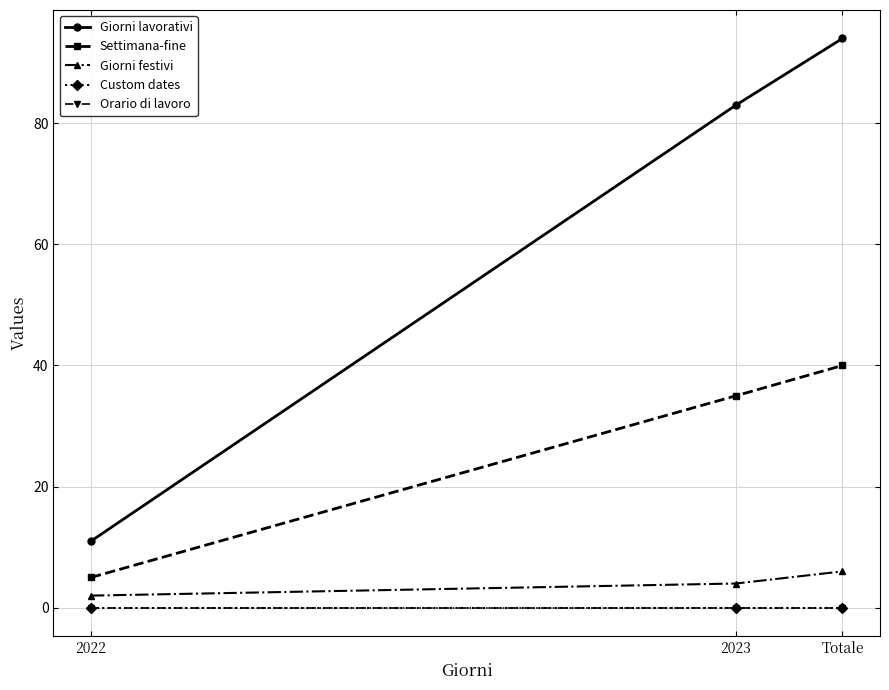

Is this an area chart (filled region under the line)?

No